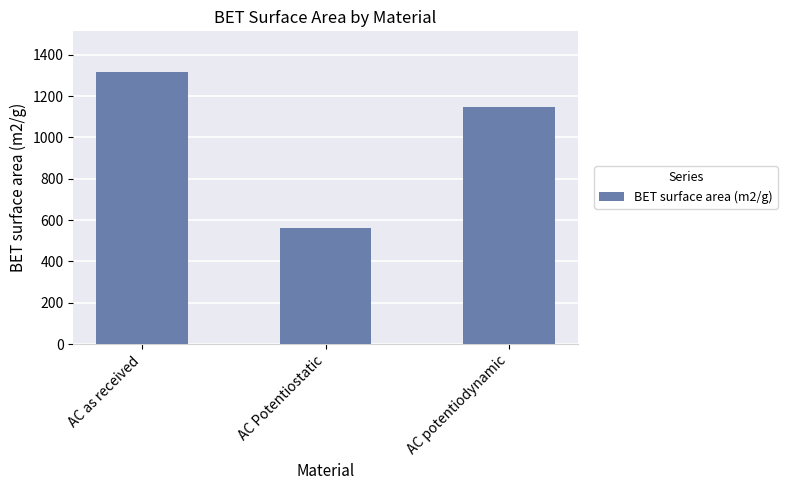

Count the values in the range 562 to 1316.

3